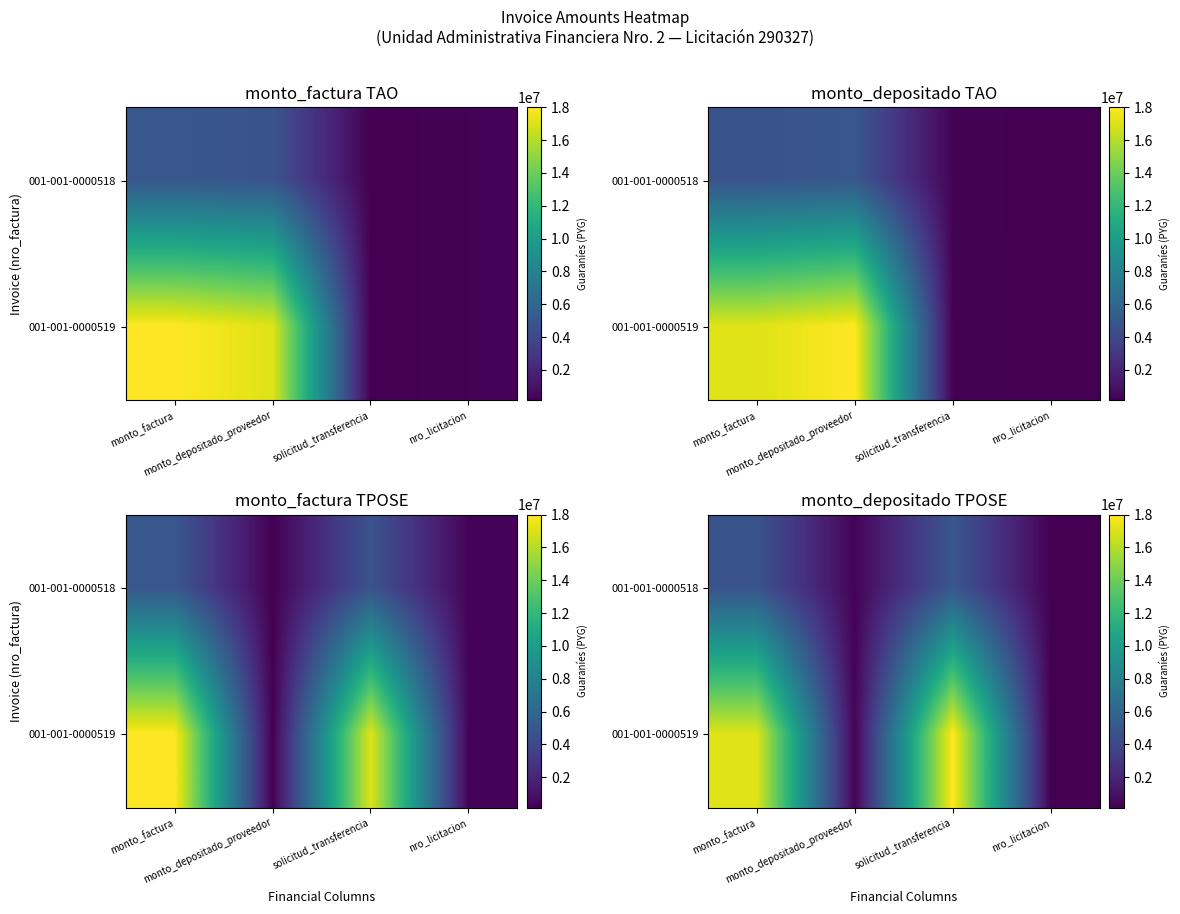

How many values in the 001-001-0000519 series exceed 17117673?

1